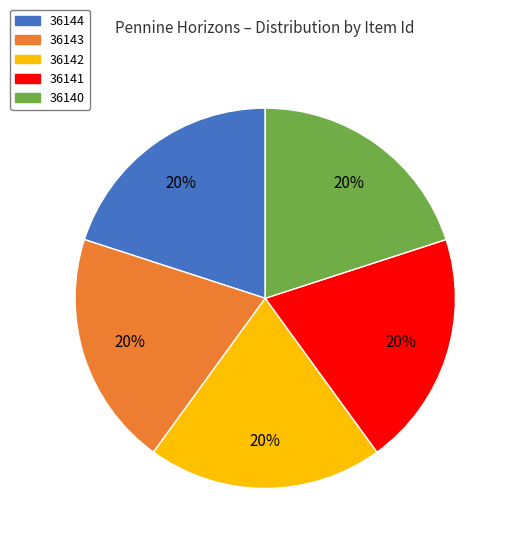

Does 36140 represent more than half of the total?

No